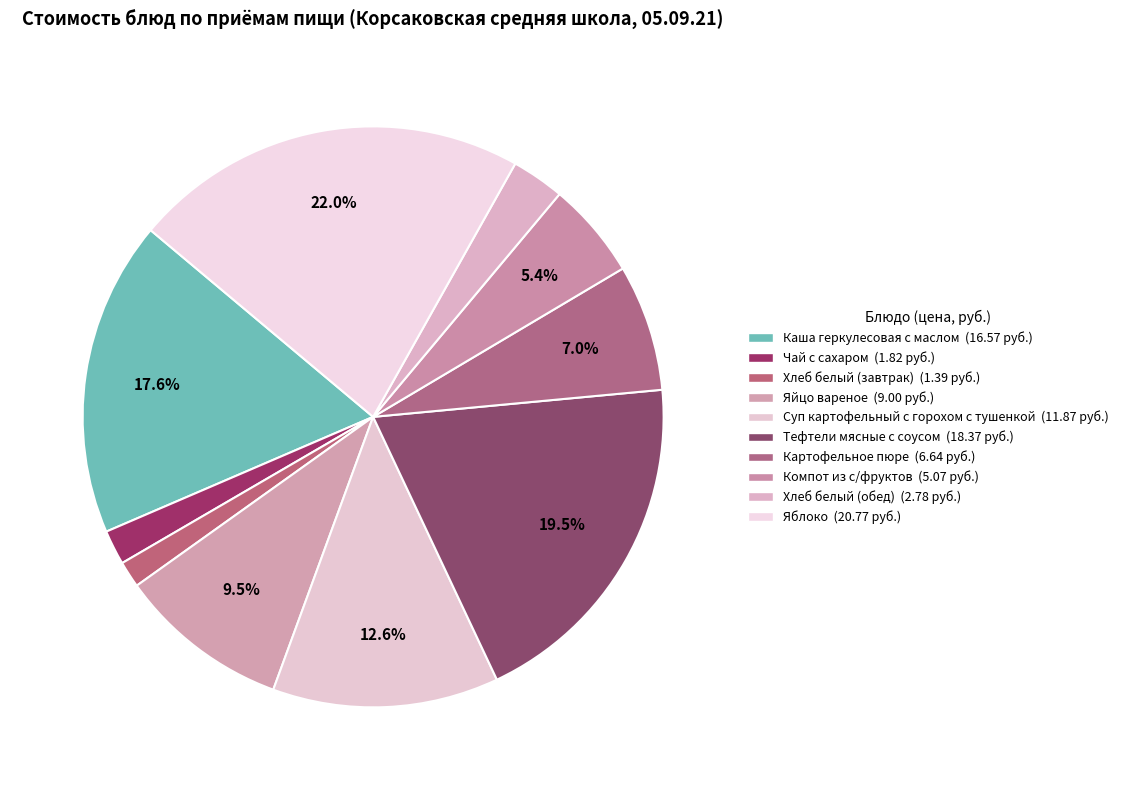

True or false: Каша геркулесовая с маслом accounts for 18% of the total.

True